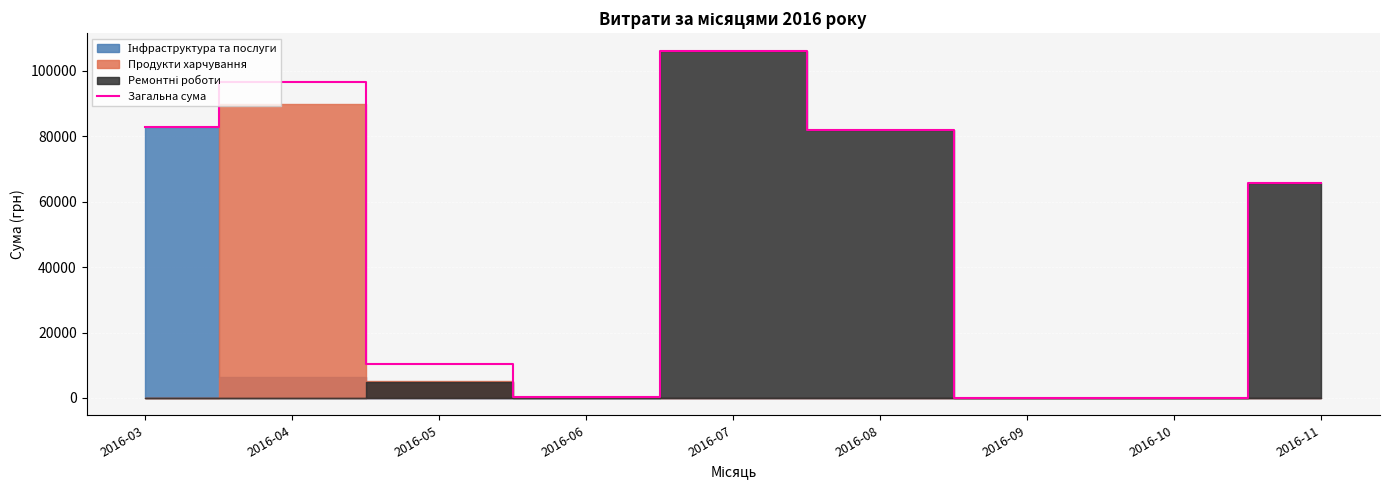

Reading left to right, list all the values displayed in this chart.

2016-03=82834.0	2016-04=96427.4	2016-05=10278.0	2016-06=176.0	2016-07=106147.3	2016-08=81726.8	2016-09=84.5	2016-10=0.0	2016-11=65790.6